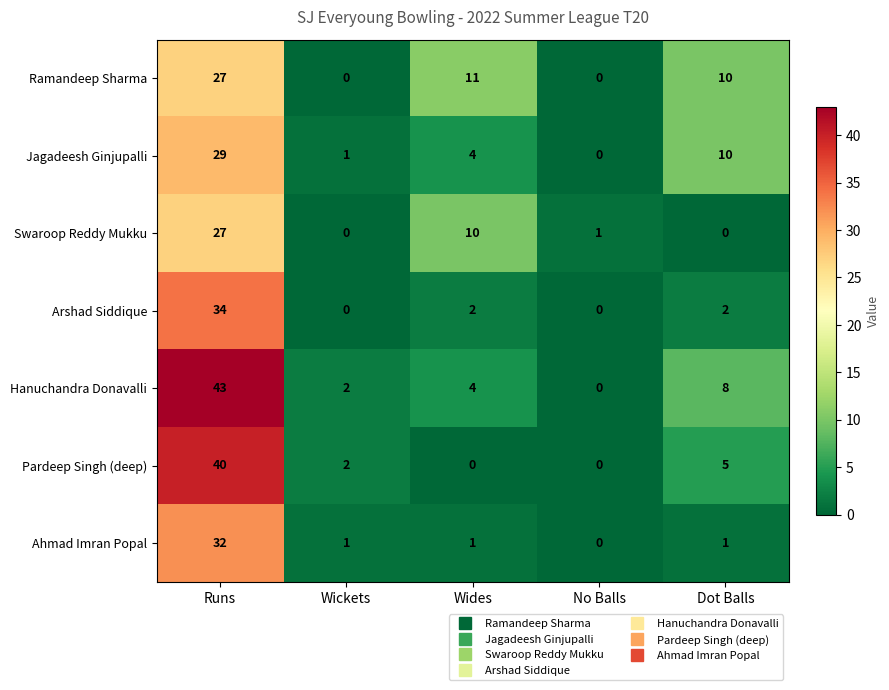

Which series has the widest spread of values?

Hanuchandra Donavalli